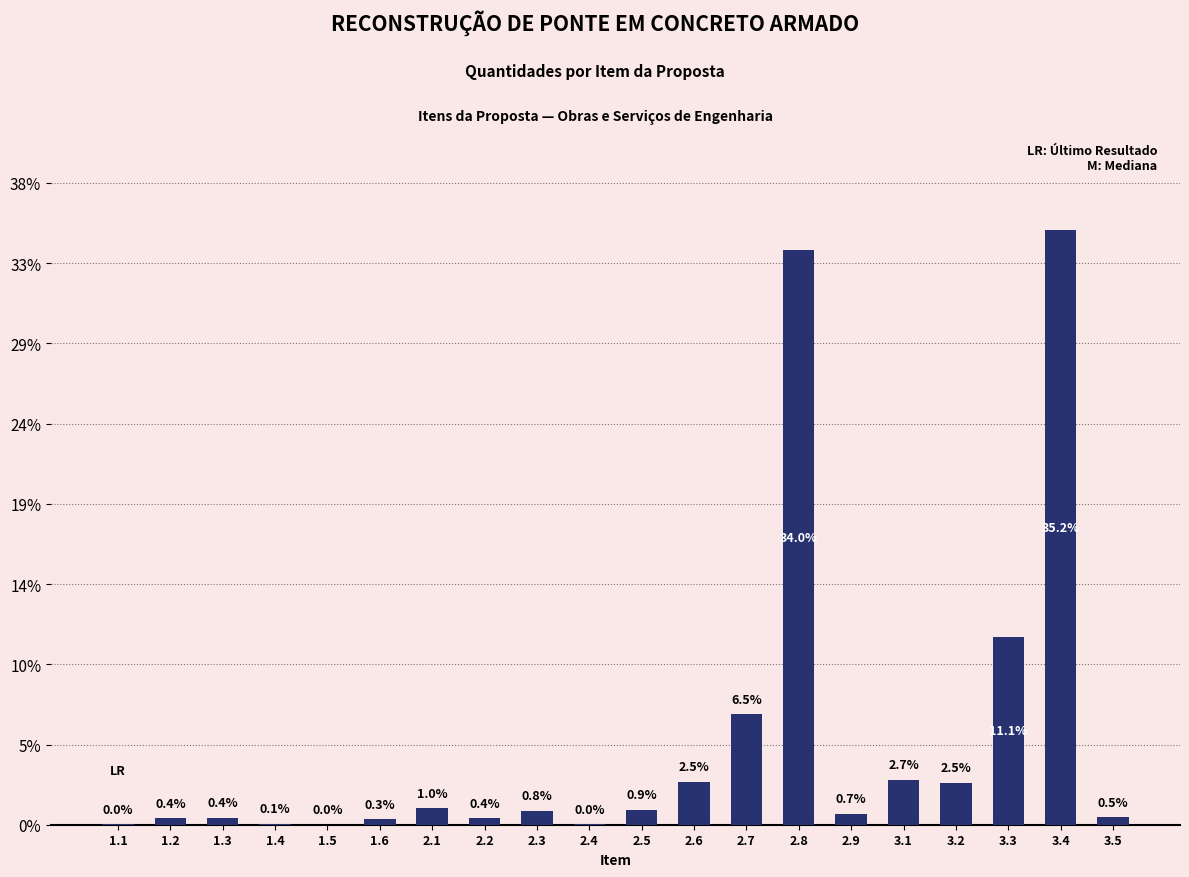

Are the bars horizontal?

No